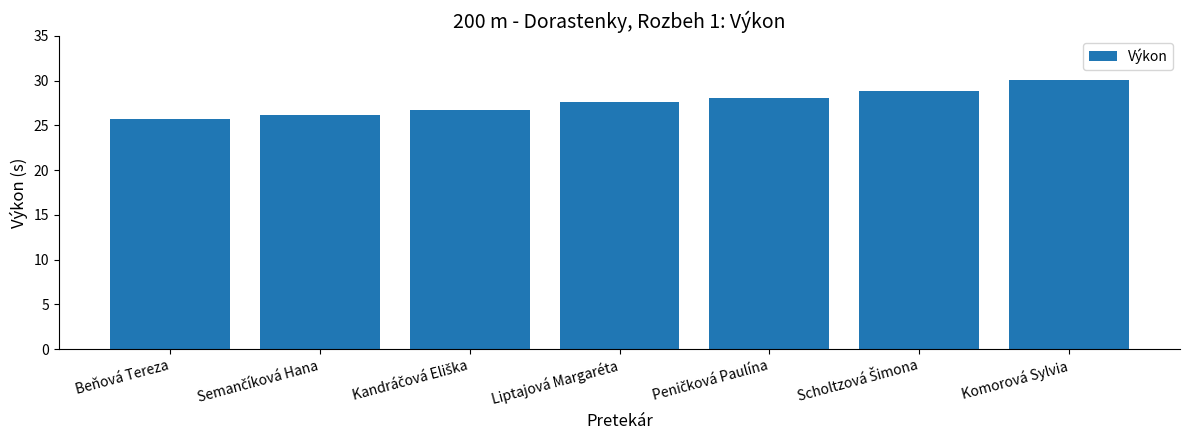

Read the value at Beňová Tereza.

25.7